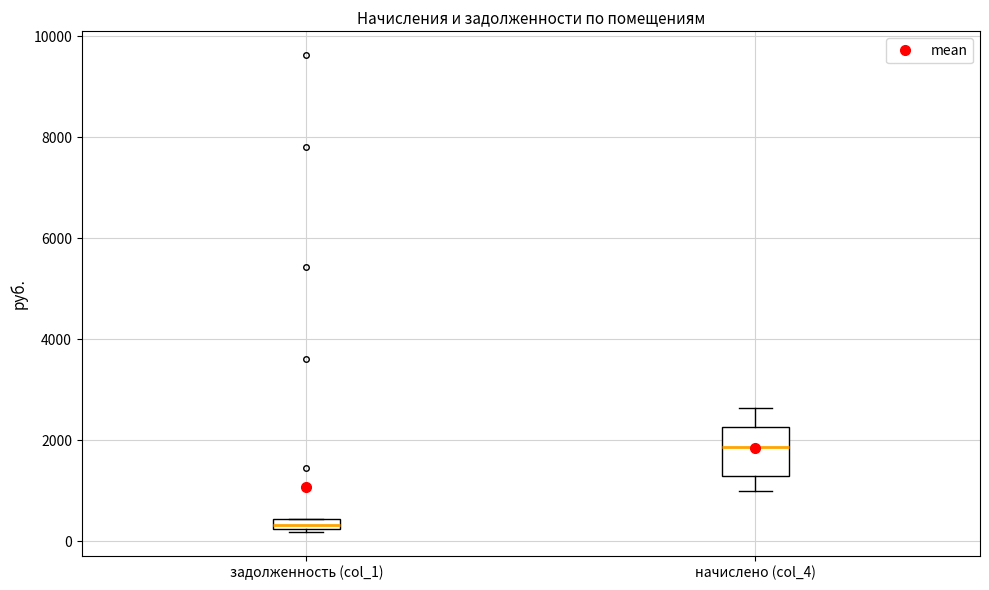

Comparing the boxes themselves (not the whiskers), which one is the tallest?

начислено (col_4)